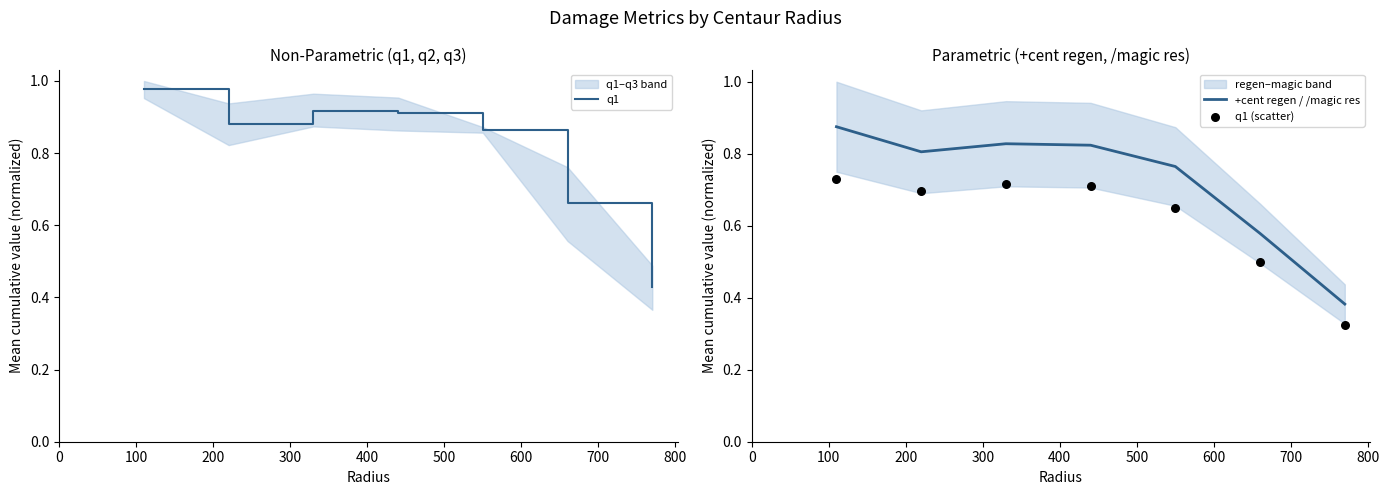

Which series has the largest total across all categories?

q1